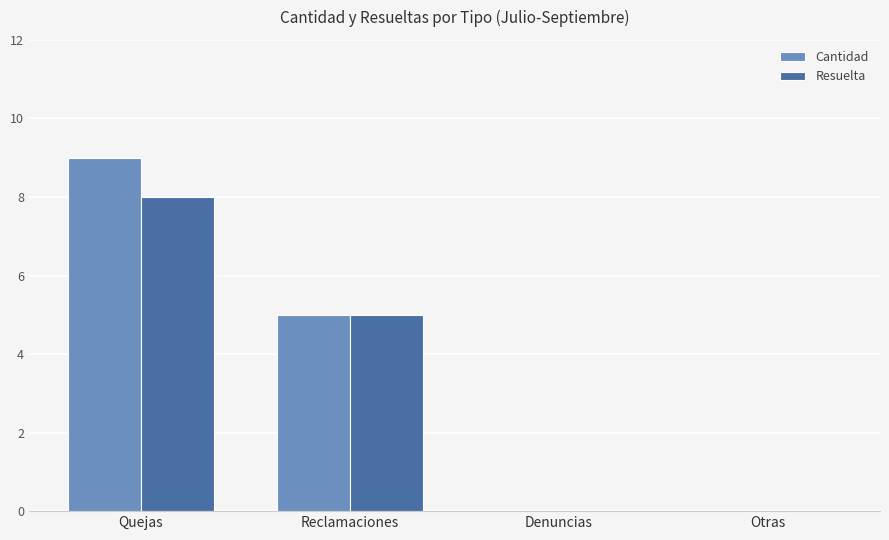

What is the difference between the Resuelta values at Reclamaciones and Otras?

5